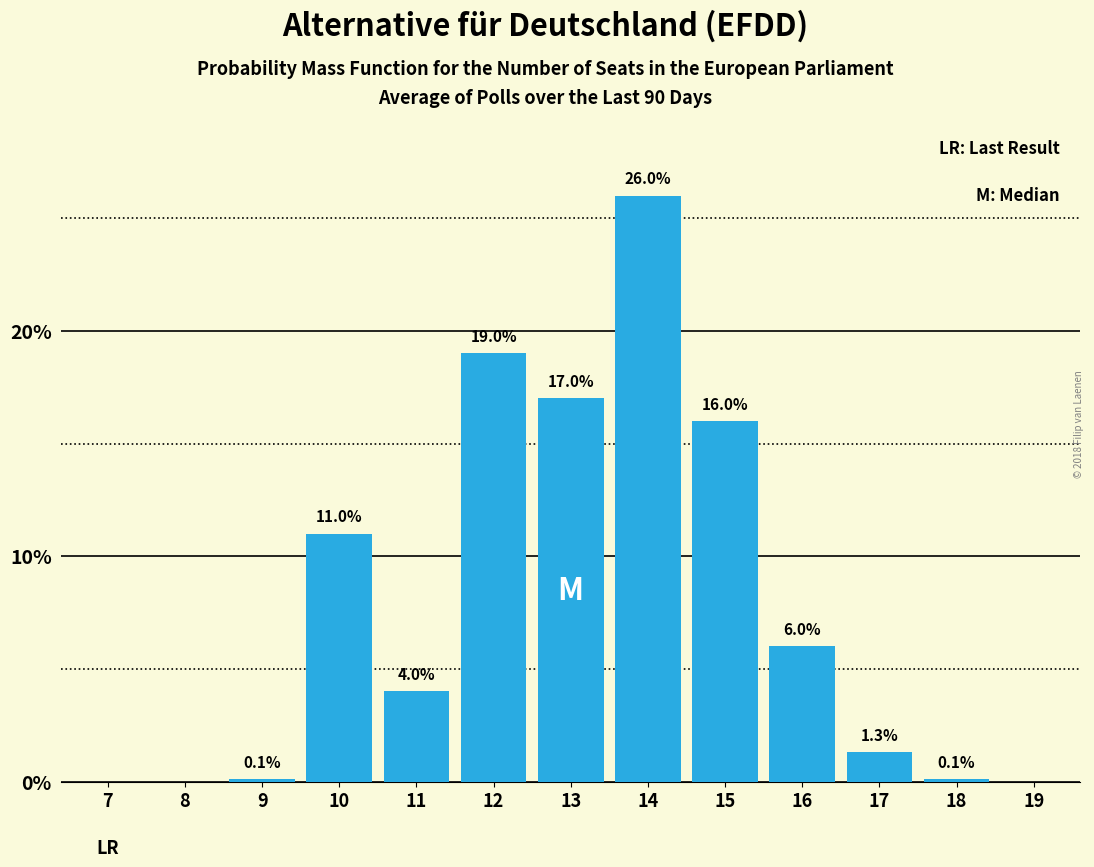

Reading right to left, extract all data points from this chart.

19=0.0	18=0.1	17=1.3	16=6.0	15=16.0	14=26.0	13=17.0	12=19.0	11=4.0	10=11.0	9=0.1	8=0.0	7=0.0